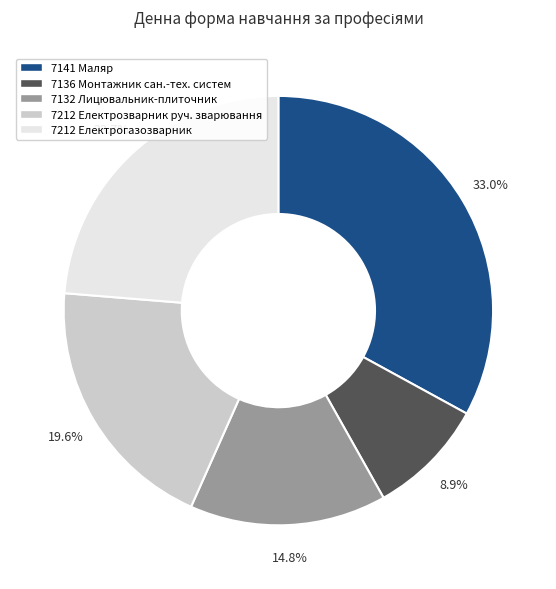

How many segments does this pie chart have?

5